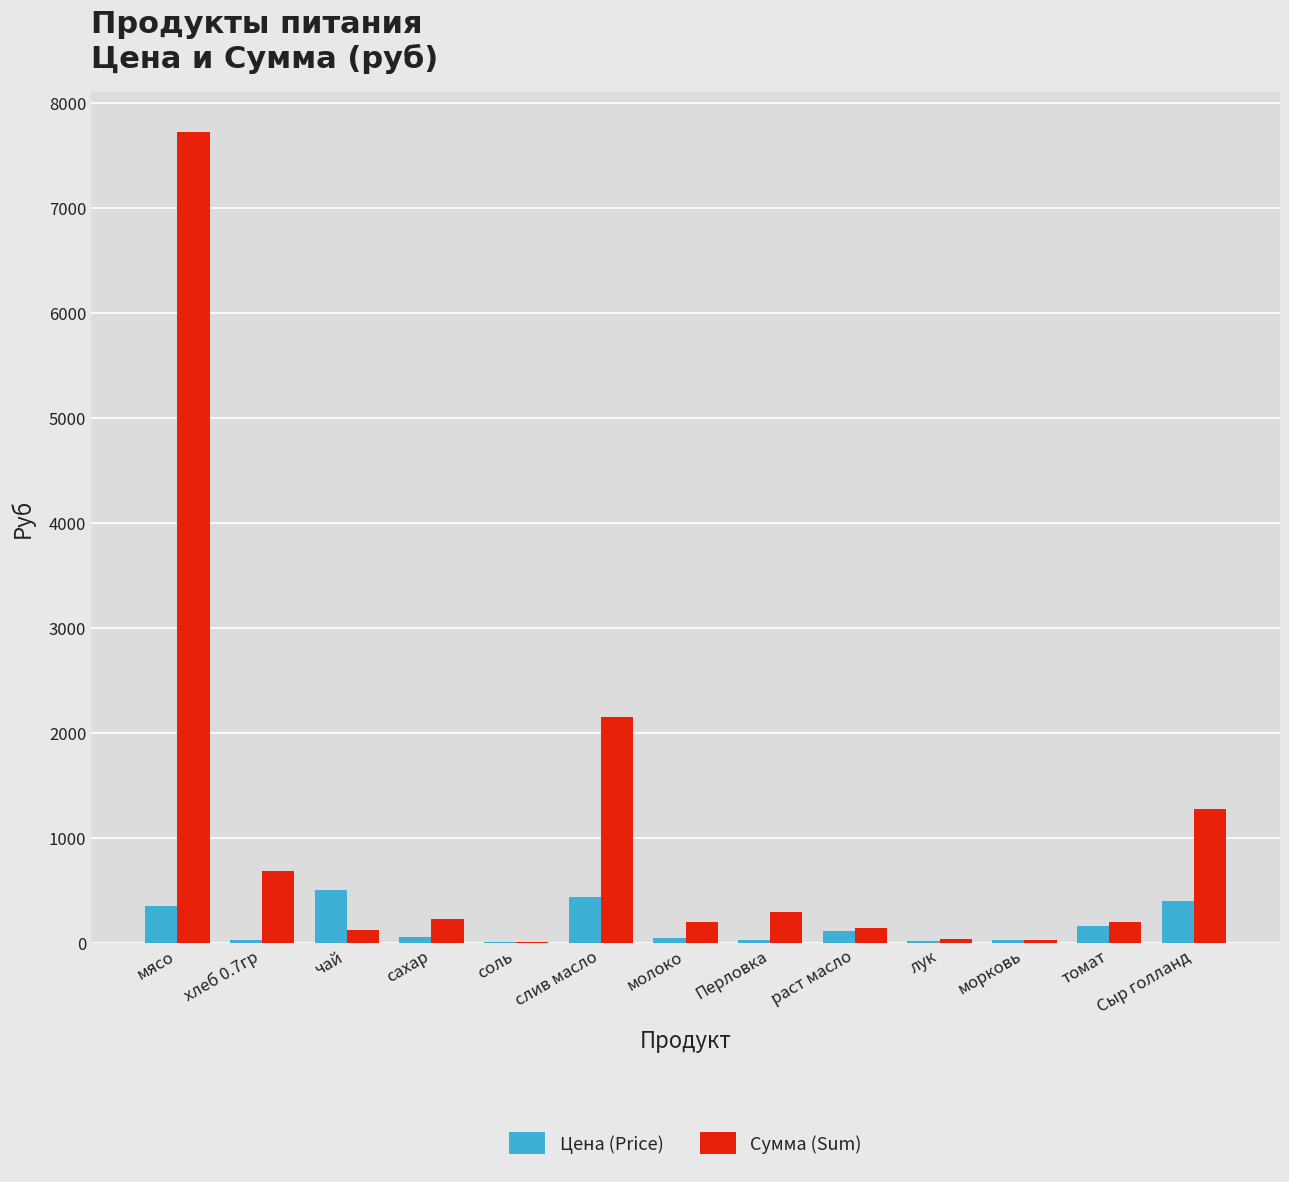

At which category is the sum across all series the highest?

мясо